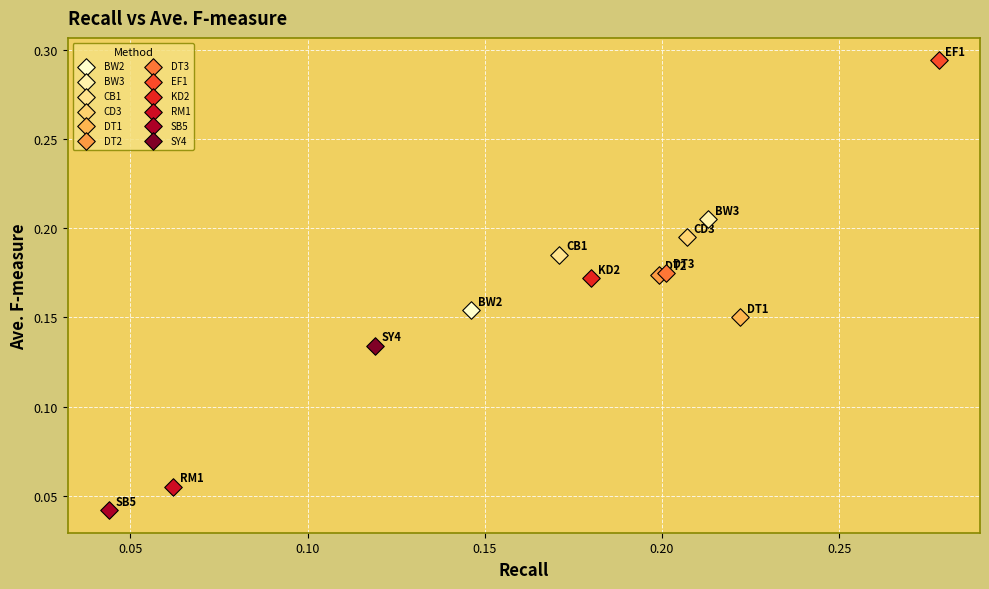

Which series contains the lowest Y value?

SB5